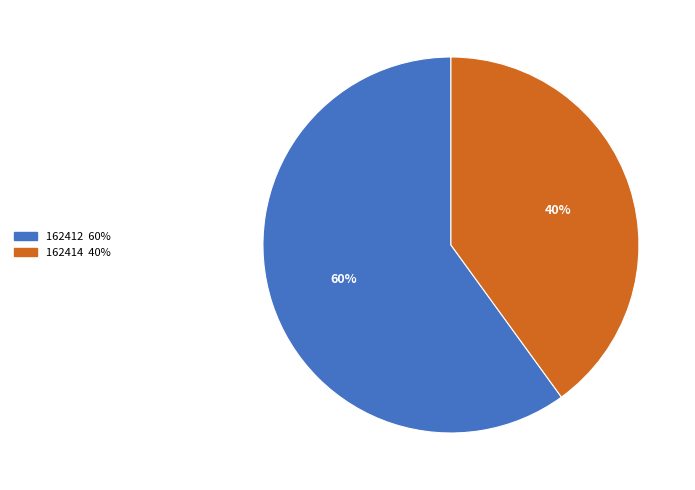

Is 162414 the majority of the pie?

No